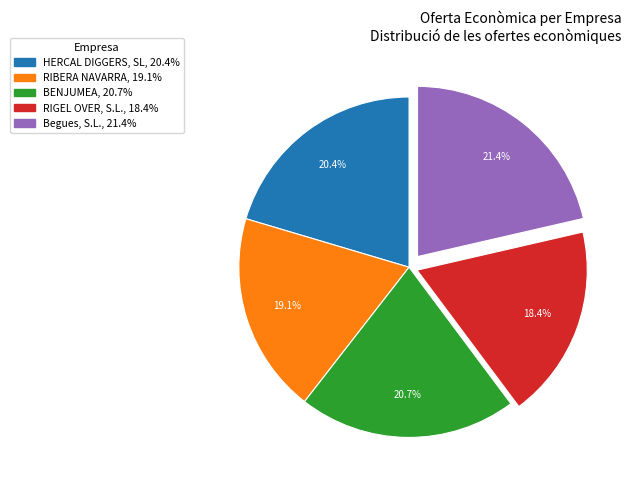

To the nearest percent, what is the difference between the largest and smallest slice percentages?

3%